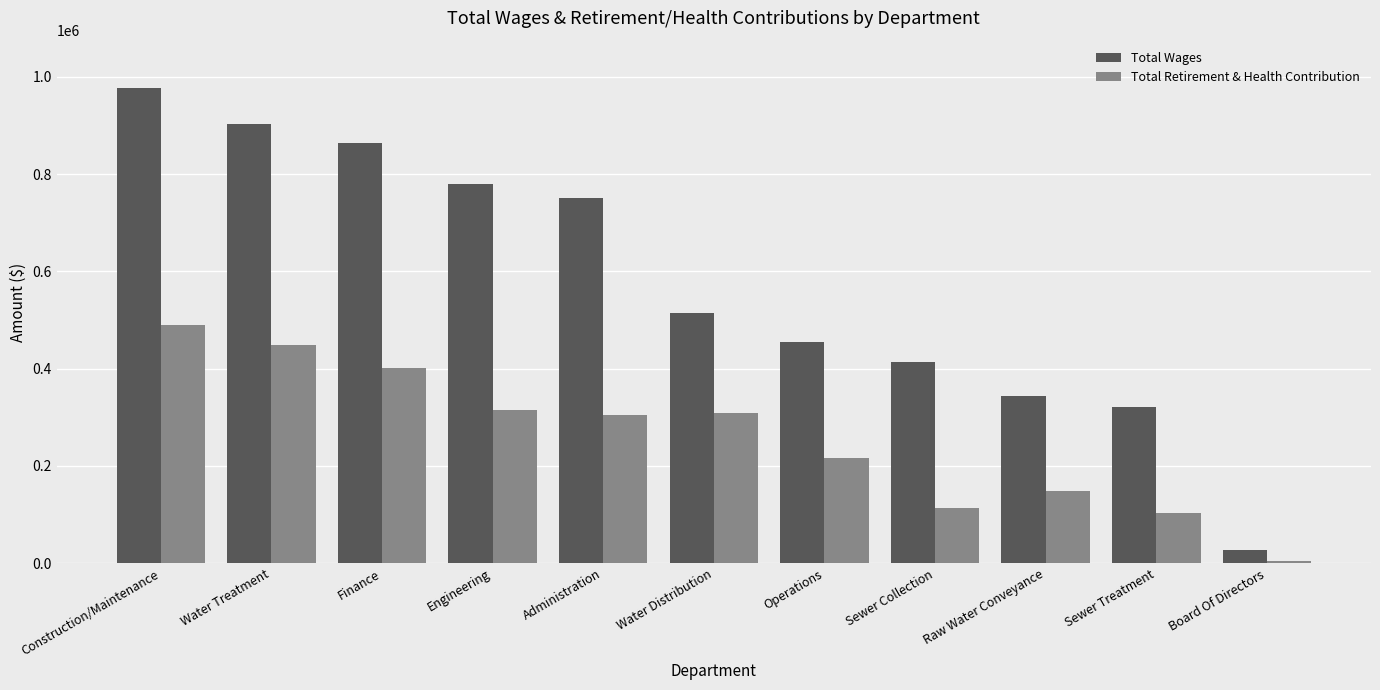

True or false: Total Wages has a value of 631201 at Operations.

False